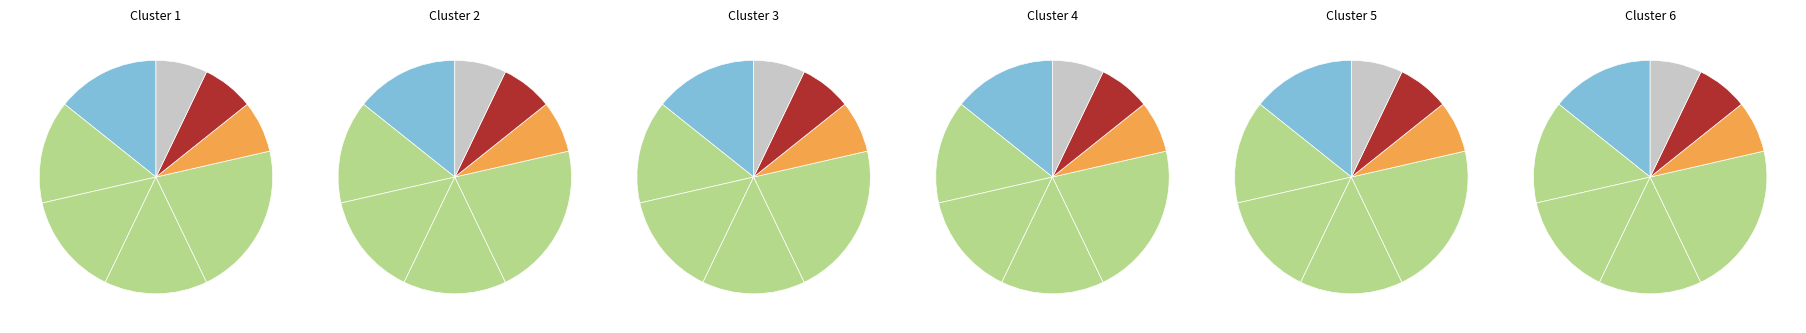

Is the sum of 12 and T7 greater than half?

No